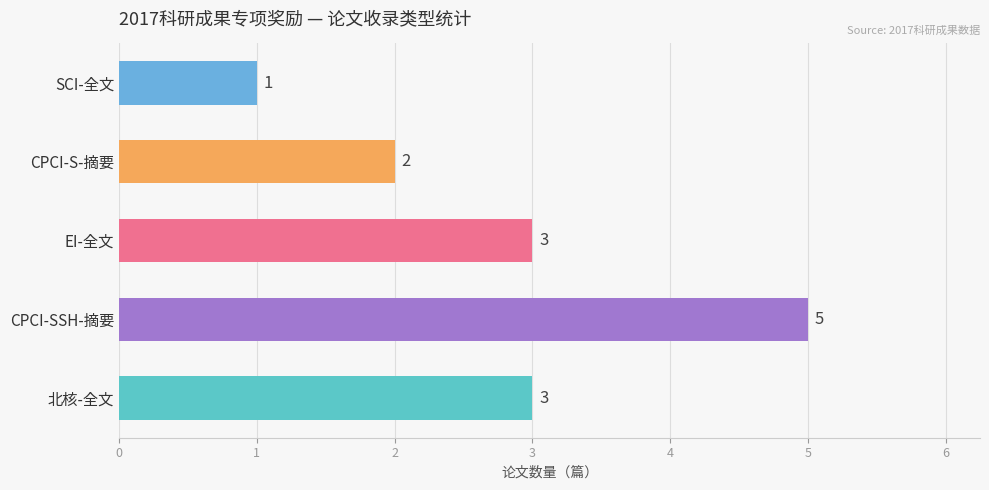

What is the ratio of the value at CPCI-S-摘要 to the value at EI-全文?

0.7